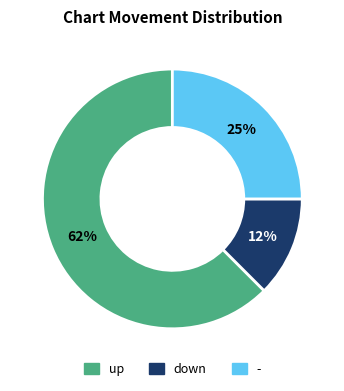

What is the largest slice in the pie chart?

up